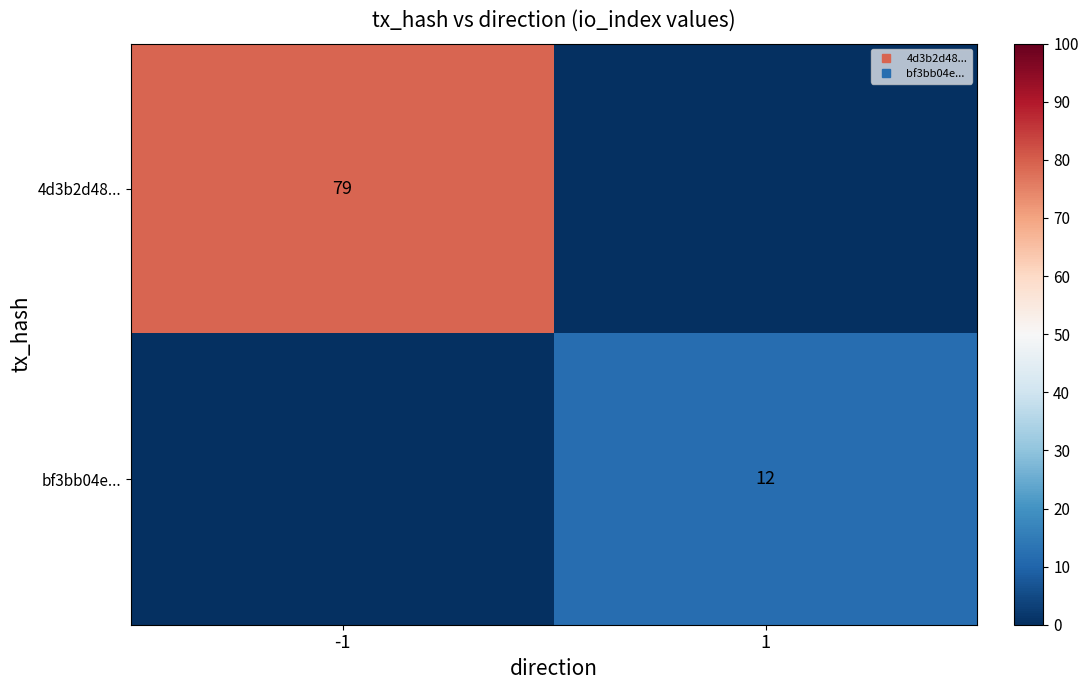

List the labels in order of bf3bb04e... value, largest first.

1, -1